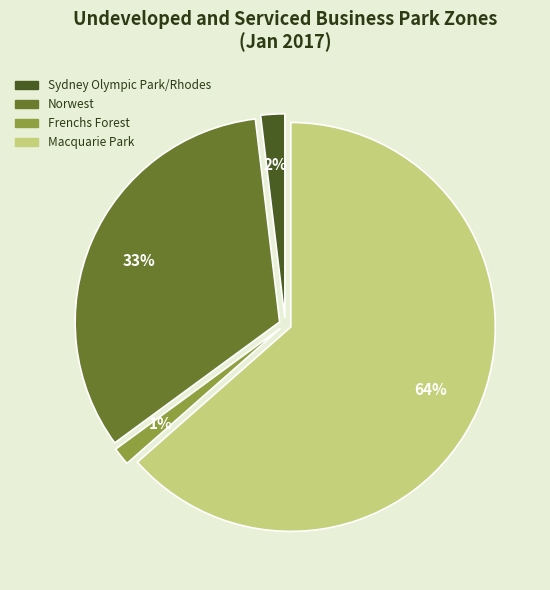

How many slices are in this pie chart?

4